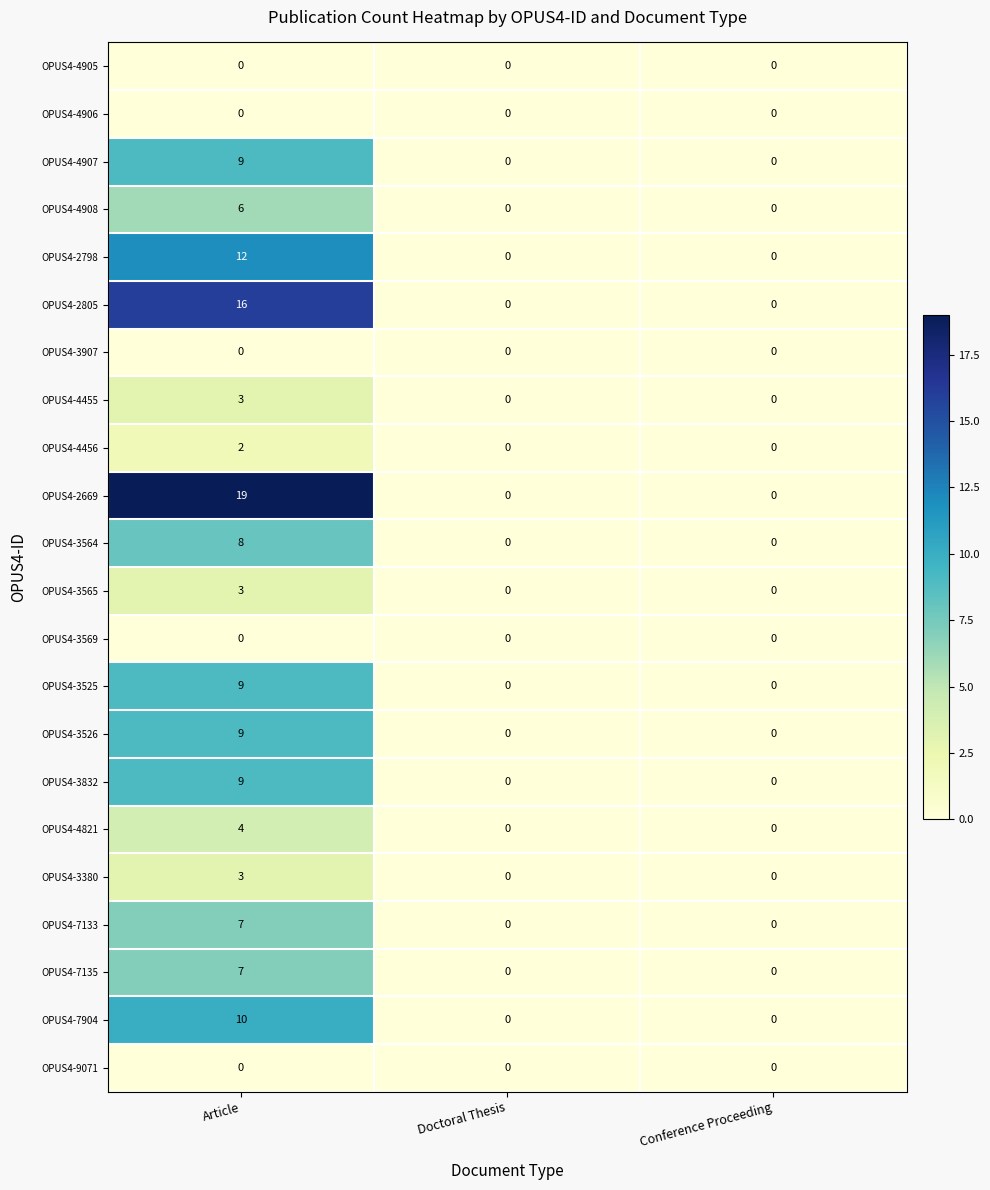

The value of OPUS4-4905 at Conference Proceeding is 0. True or false?

True